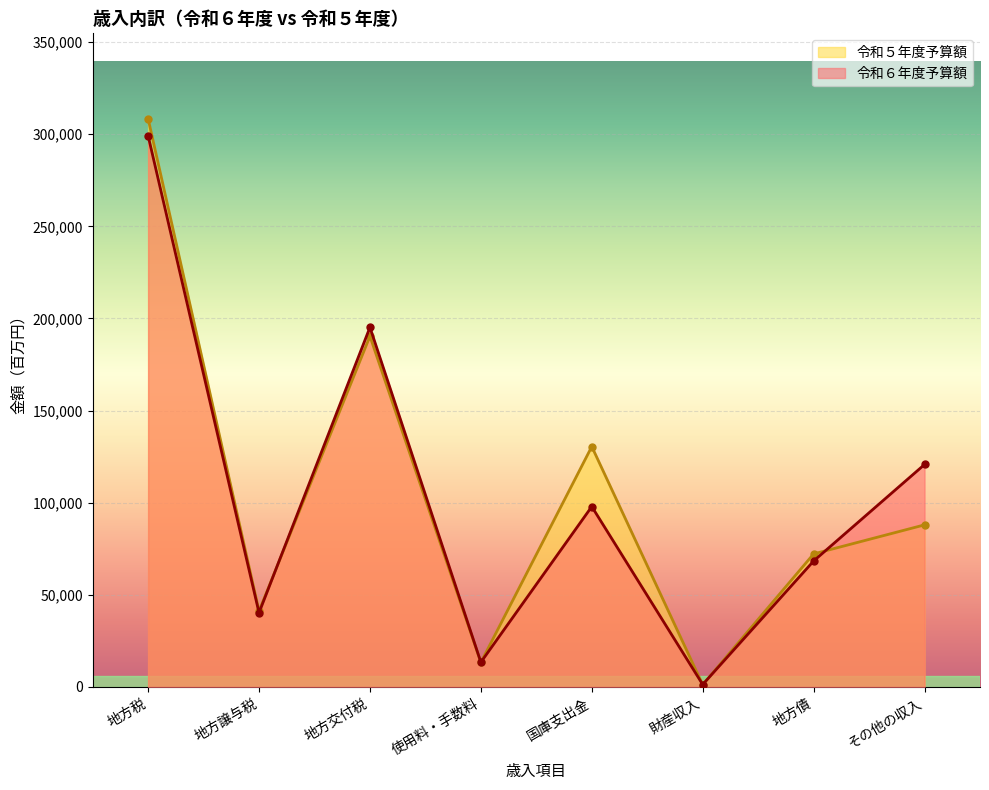

How many categories are shown in the chart?

8